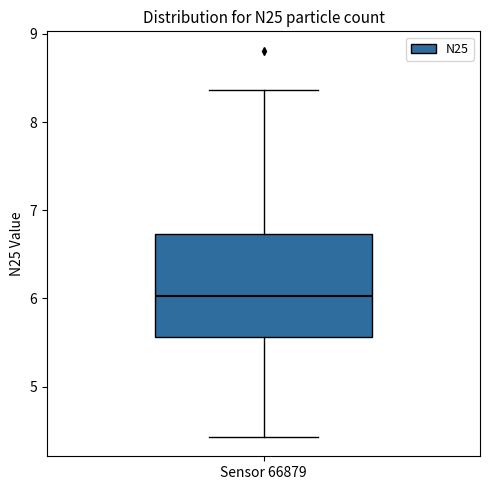

Read this box plot against the y-axis: the position of the median line, the range covered by the box, and the ends of both whiskers. The values are not printed on the chart, so give them approximately, as read against the axis.

median 6.0, box 5.6 to 6.7, whiskers 4.4 to 8.4